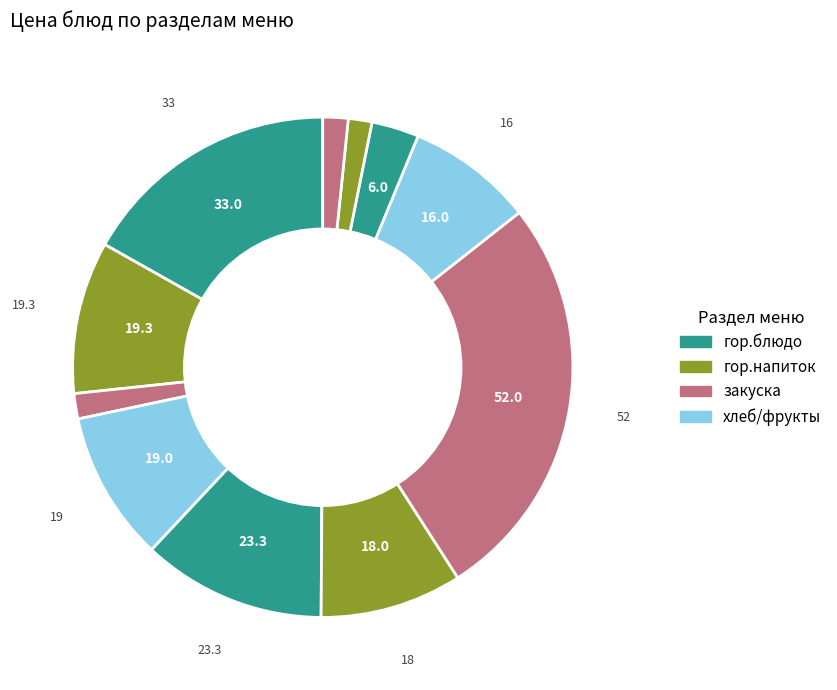

How many slices are in this pie chart?

11